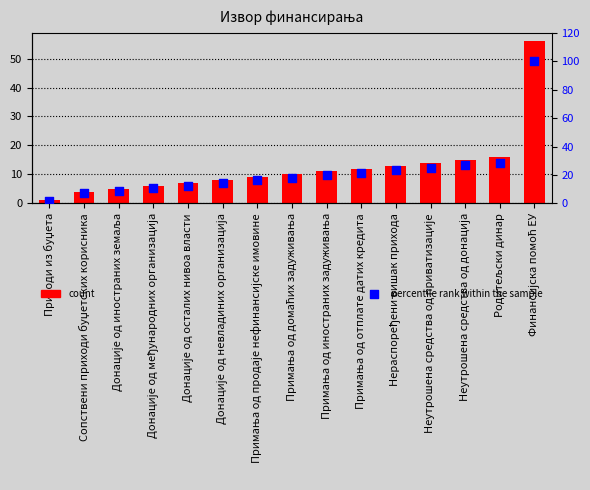

What is the total value across all series at Донације од међународних организација?

16.7